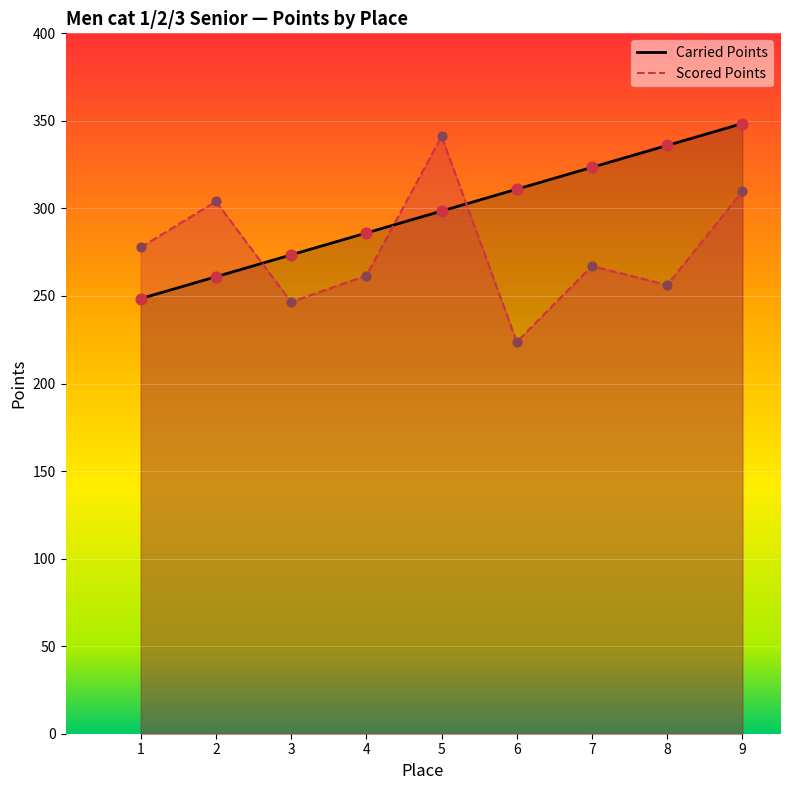

Which series has the largest total across all categories?

Carried Points